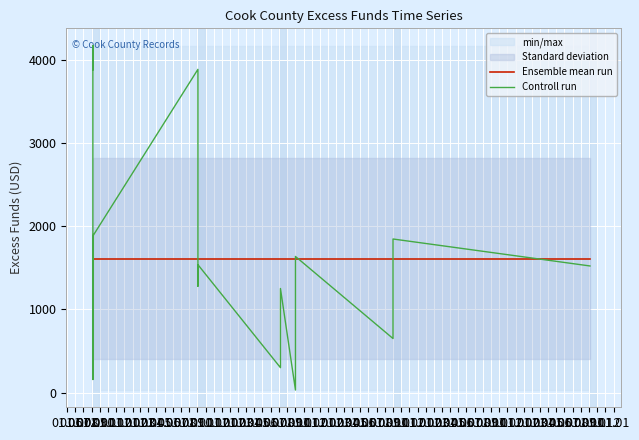

Reading left to right, list all the values displayed in this chart.

Ensemble mean run: 1607.9	1607.9	1607.9	1607.9	1607.9	1607.9	1607.9	1607.9	1607.9	1607.9	1607.9	1607.9	1607.9	1607.9	1607.9	1607.9	1607.9	1607.9
Controll run: 3875.7	4168.3	156.4	1401.0	1879.9	3882.4	1277.0	1535.7	298.5	327.7	1249.5	29.5	1479.3	1634.5	648.6	1732.8	1844.3	1520.3